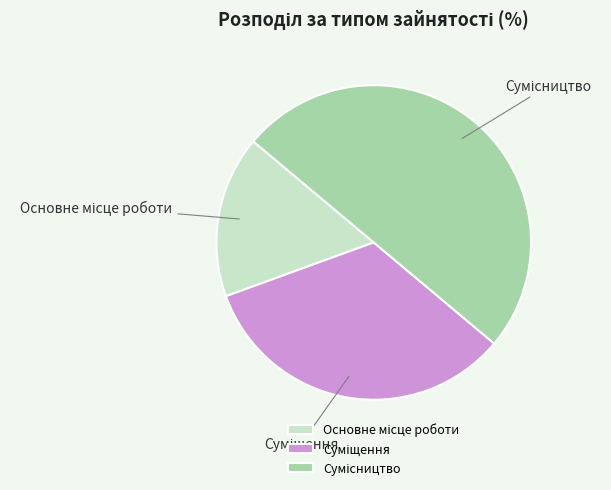

Rank the categories by value from lowest to highest.

Основне місце роботи, Суміщення, Сумісництво